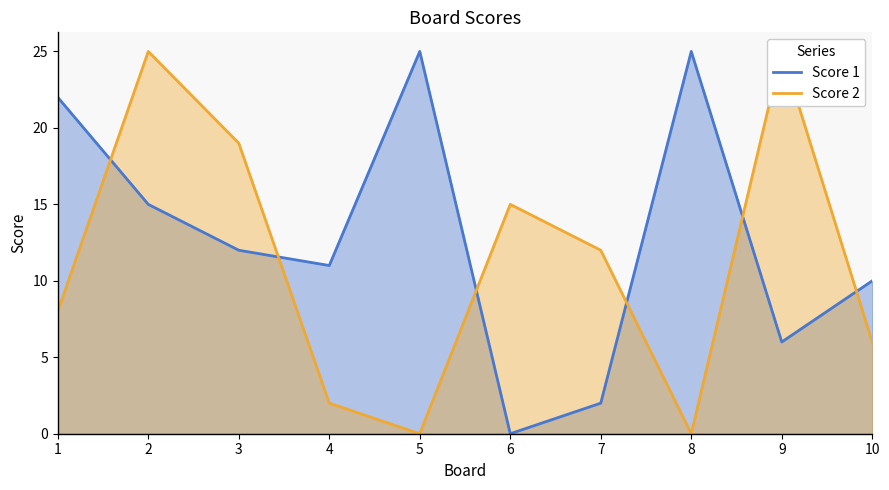

Which series has the largest range (max minus min)?

Score 1